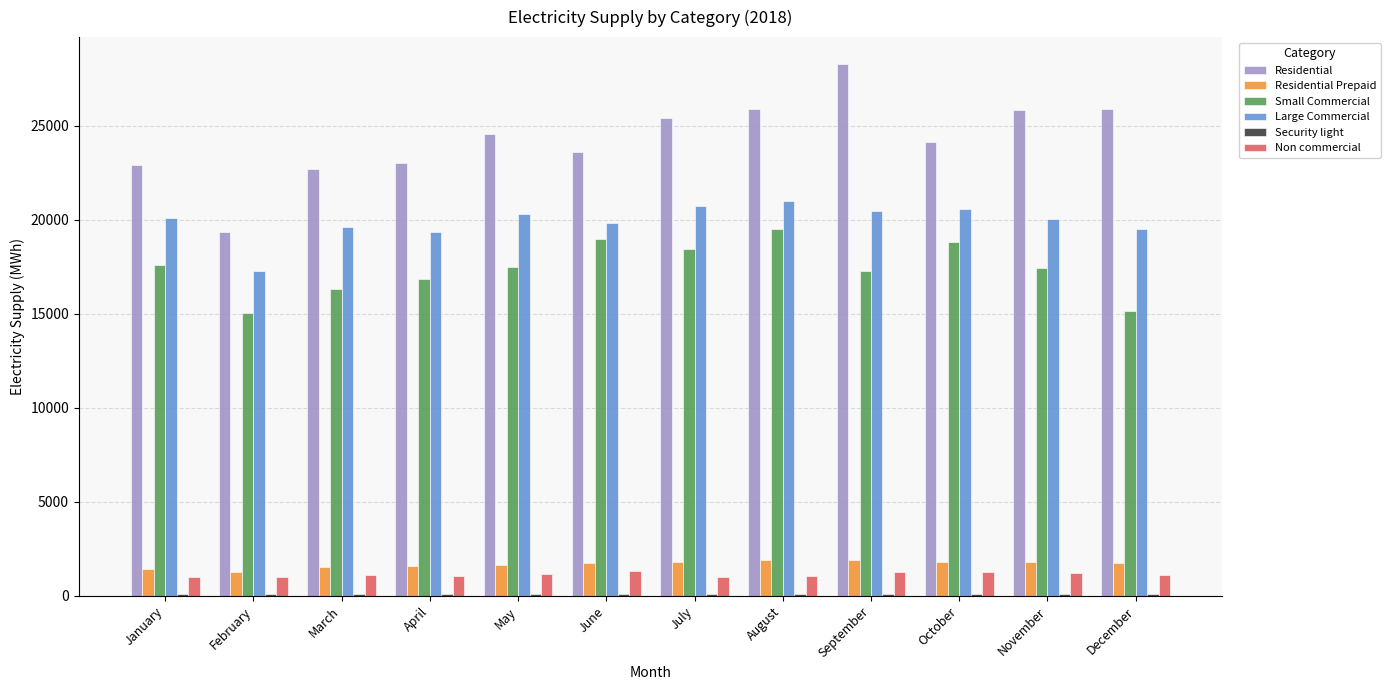

What is the total value across all series at December?

63457.6